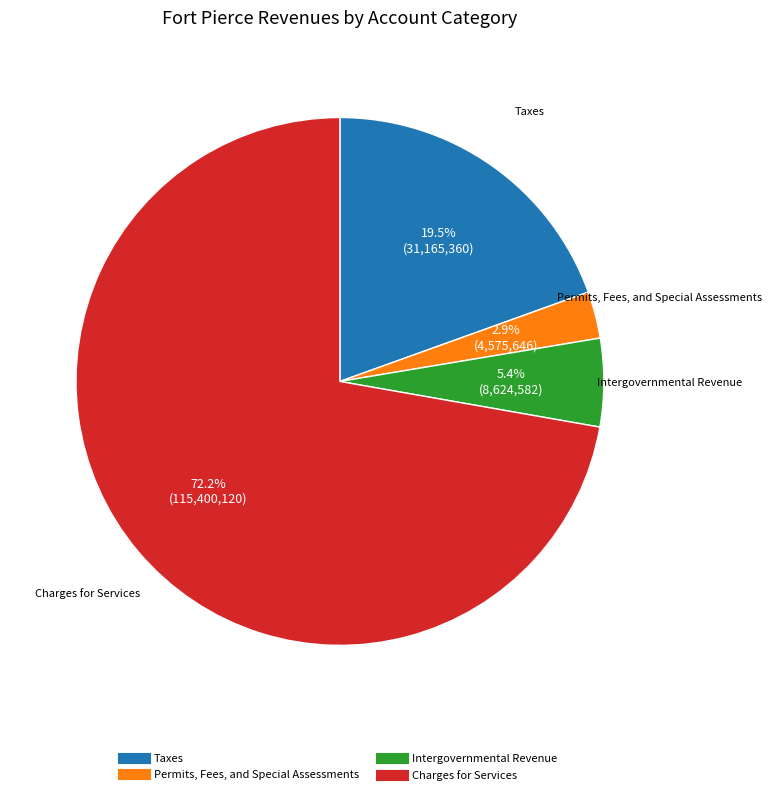

What is the largest slice in the pie chart?

Charges for Services